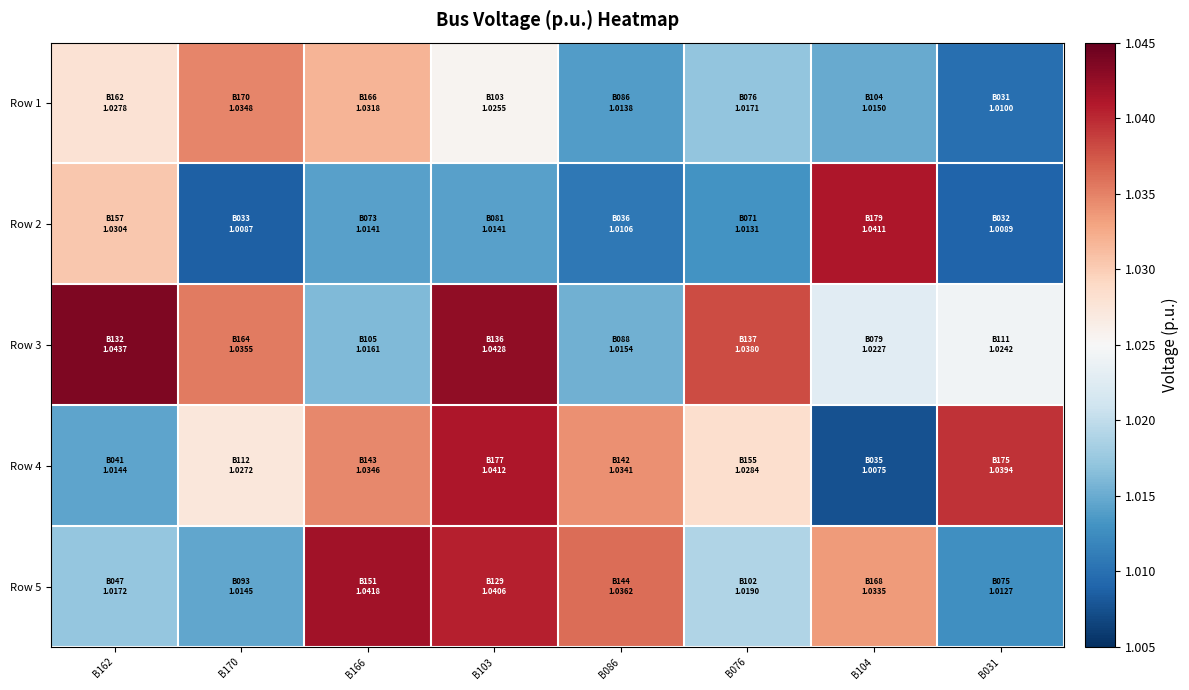

Between B166 and B170, which is larger?

B170